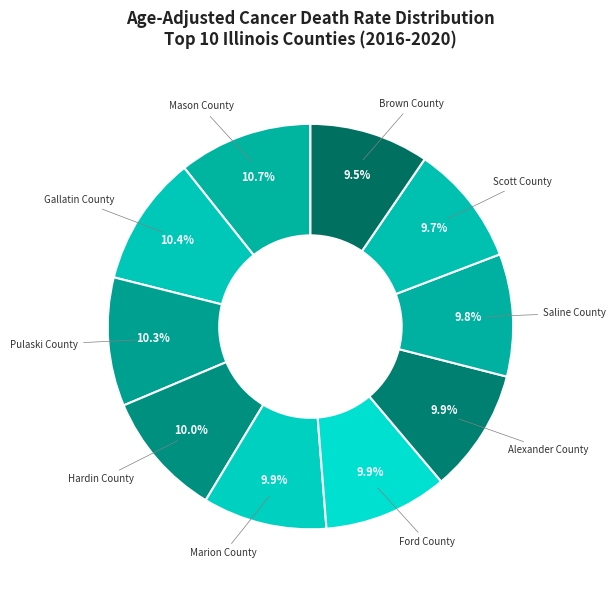

Count the number of slices in the pie.

10